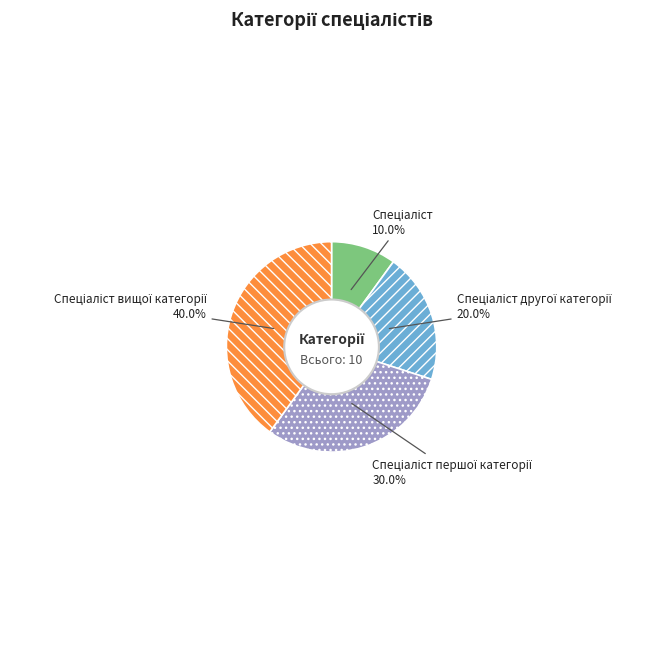

Is there any slice that represents more than half of the pie?

No